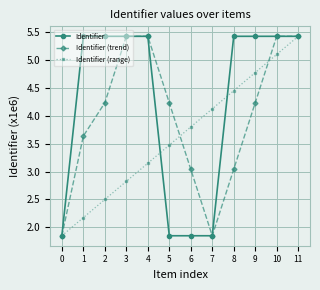

What is the difference between the highest and lowest values at 4?

2.3